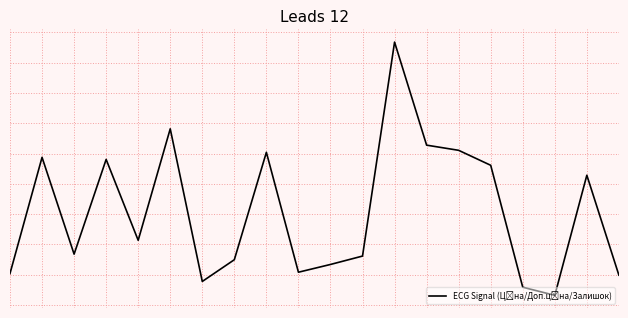

Rank the categories by value from lowest to highest.

17, 16, 6, 19, 0, 9, 10, 7, 11, 2, 4, 18, 15, 3, 1, 8, 14, 13, 5, 12